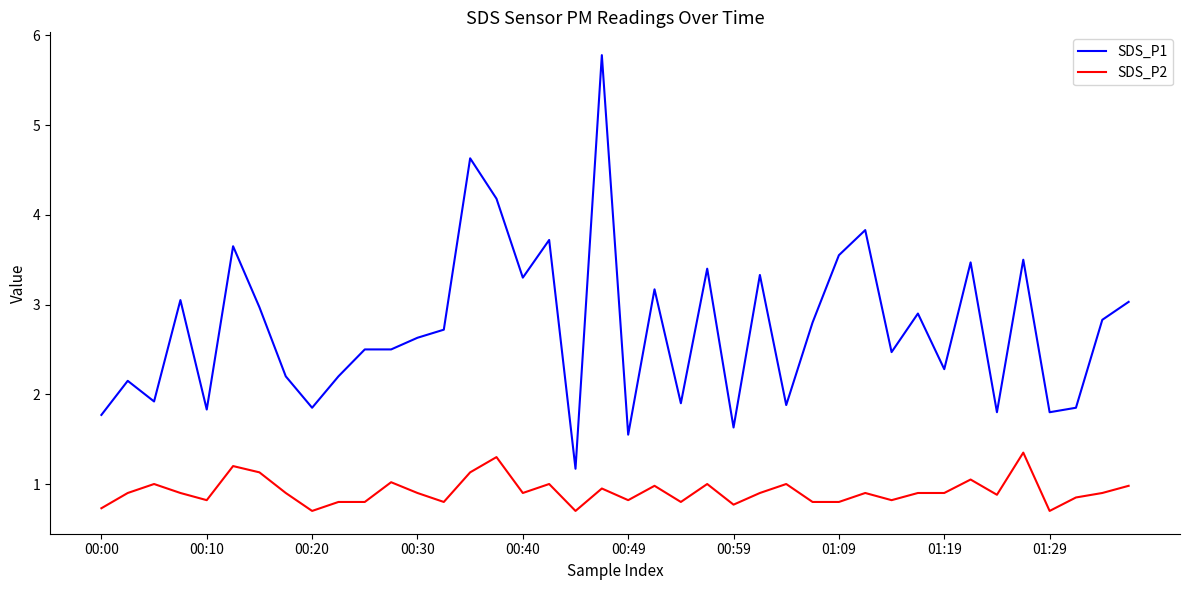

Does the chart display data point markers on the line(s)?

No